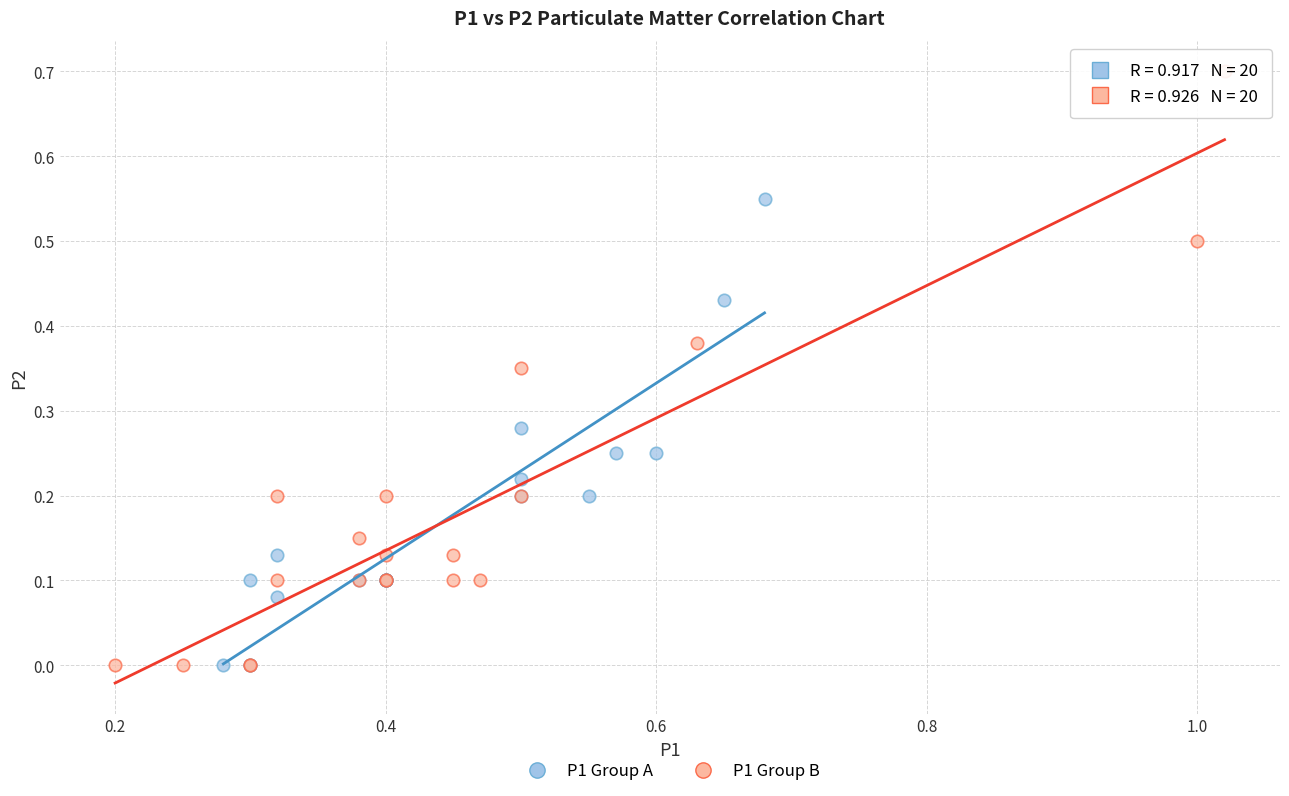

What are all the series names shown in the legend?

P1 Group A, P1 Group B